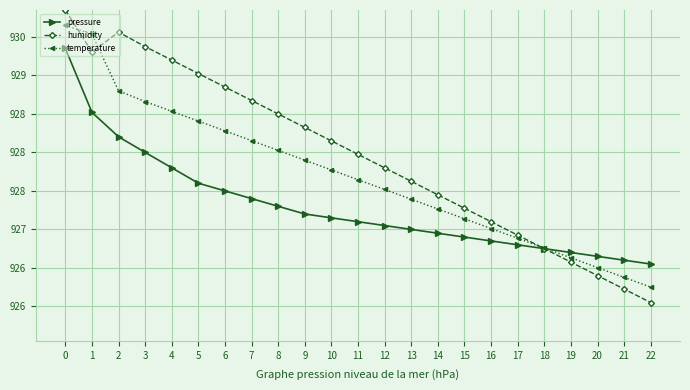

The humidity series shows 437.0 at 16. True or false?

False